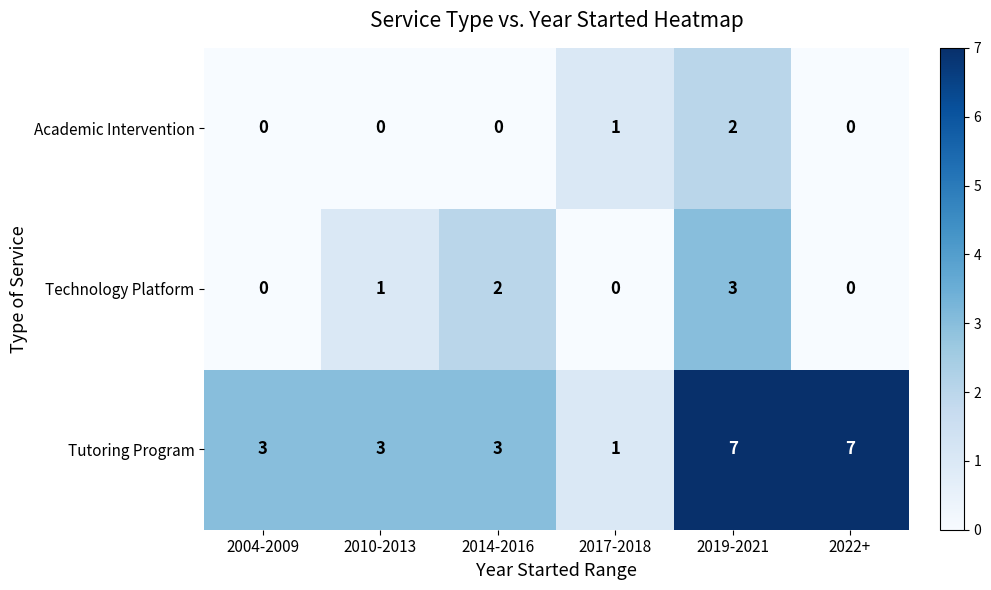

Reading left to right, transcribe all the data shown in this chart.

Academic Intervention: 0	0	0	1	2	0
Technology Platform: 0	1	2	0	3	0
Tutoring Program: 3	3	3	1	7	7